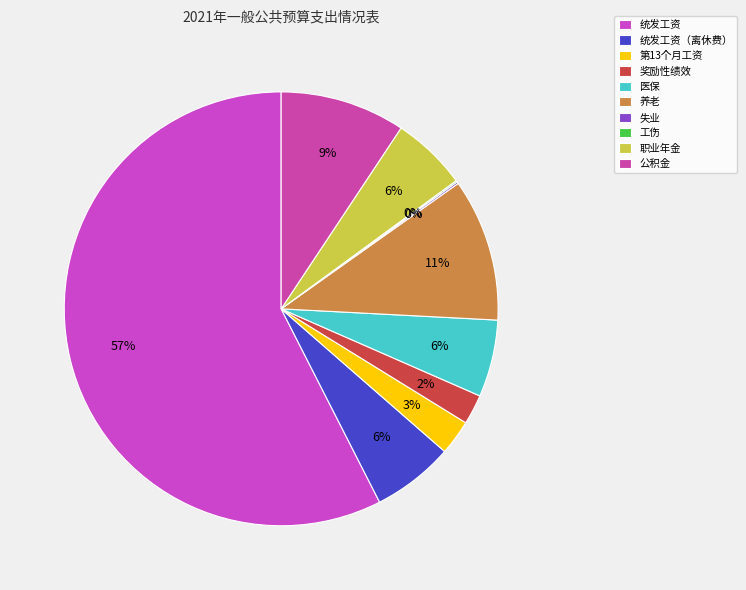

Approximately how many times larger is the value at 奖励性绩效 compared to 工伤?

20.1